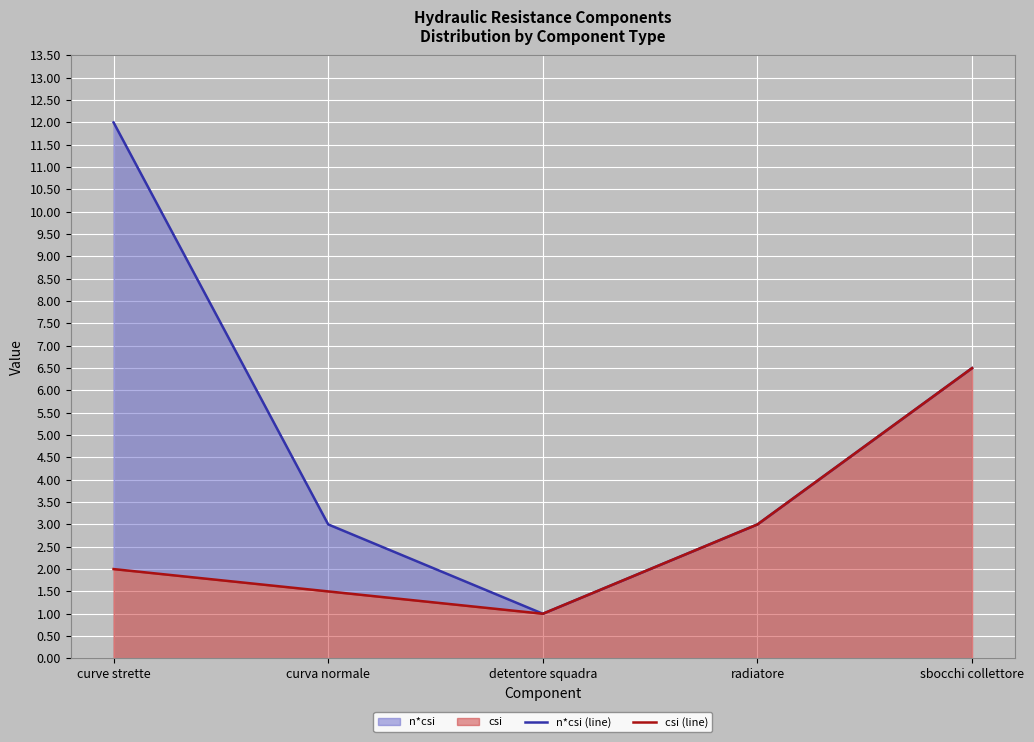

What are all the series names shown in the legend?

n*csi (line), csi (line)